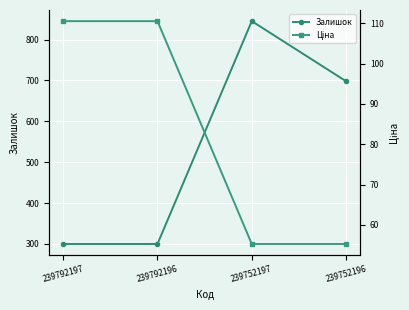

What is the average value of the Залишок series?

536